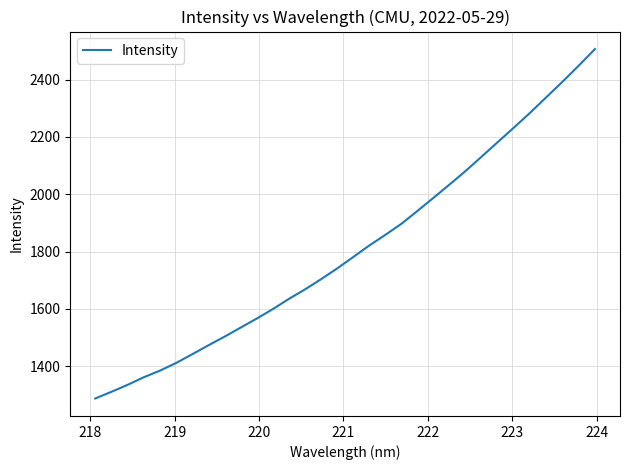

What is the greatest value displayed?

2506.8